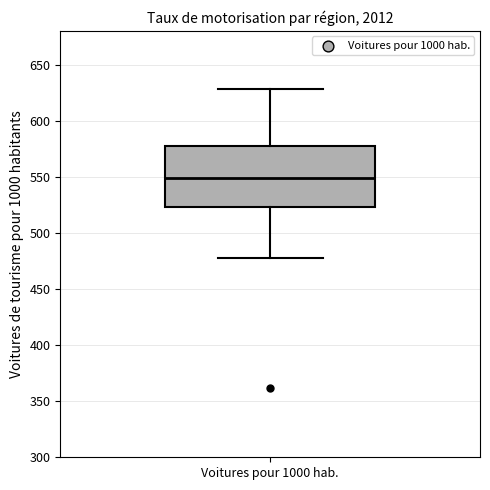

Where does the upper whisker of the box for Voitures pour 1000 hab. end on the y-axis? The values are not printed on the chart, so give them approximately, as read against the axis.

630